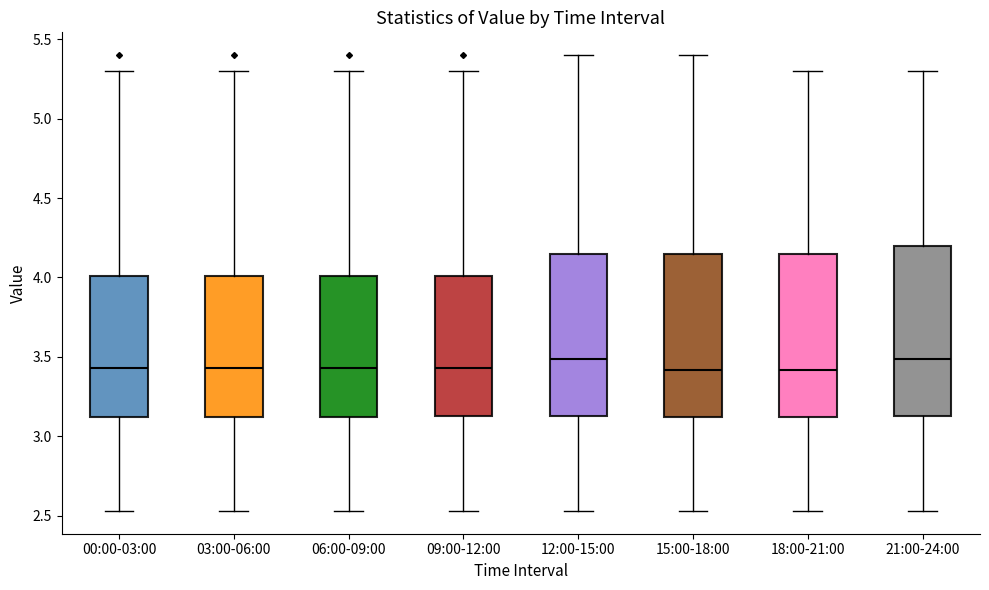

Reading left to right, read every box against the y-axis: the position of its median line, the range the box covers, and the ends of its whiskers. The values are not printed on the chart, so give them approximately, as read against the axis.

00:00-03:00: median 3.45, box 3.10 to 4.00, whiskers 2.55 to 5.30
03:00-06:00: median 3.45, box 3.10 to 4.00, whiskers 2.55 to 5.30
06:00-09:00: median 3.45, box 3.10 to 4.00, whiskers 2.55 to 5.30
09:00-12:00: median 3.45, box 3.15 to 4.00, whiskers 2.55 to 5.30
12:00-15:00: median 3.50, box 3.15 to 4.15, whiskers 2.55 to 5.40
15:00-18:00: median 3.40, box 3.10 to 4.15, whiskers 2.55 to 5.40
18:00-21:00: median 3.40, box 3.10 to 4.15, whiskers 2.55 to 5.30
21:00-24:00: median 3.50, box 3.15 to 4.20, whiskers 2.55 to 5.30